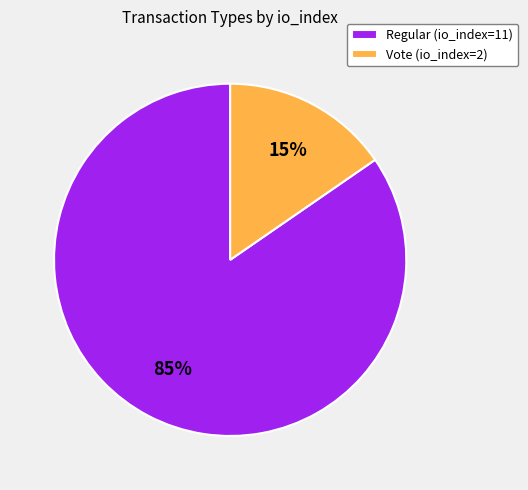

To the nearest percent, what is the average slice percentage?

50%